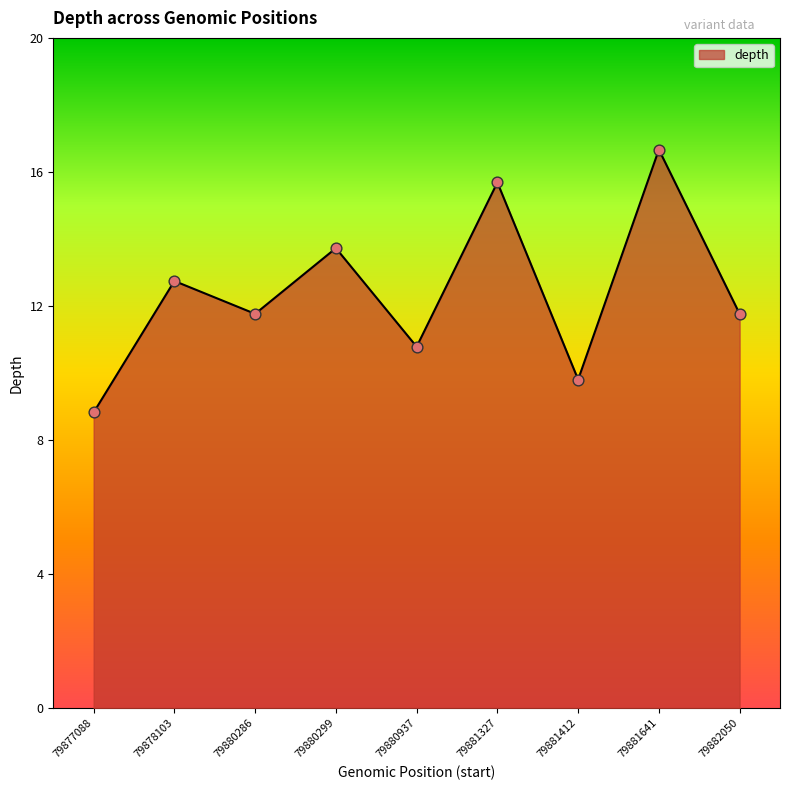

What is the change in value from 79880286 to 79881641?

+5